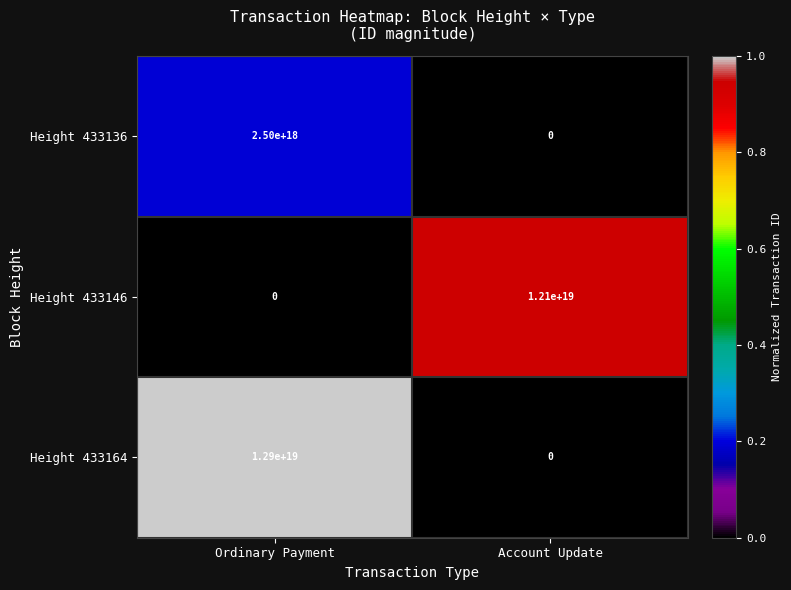

Between Ordinary Payment and Account Update, which series saw the biggest shift?

Height 433164